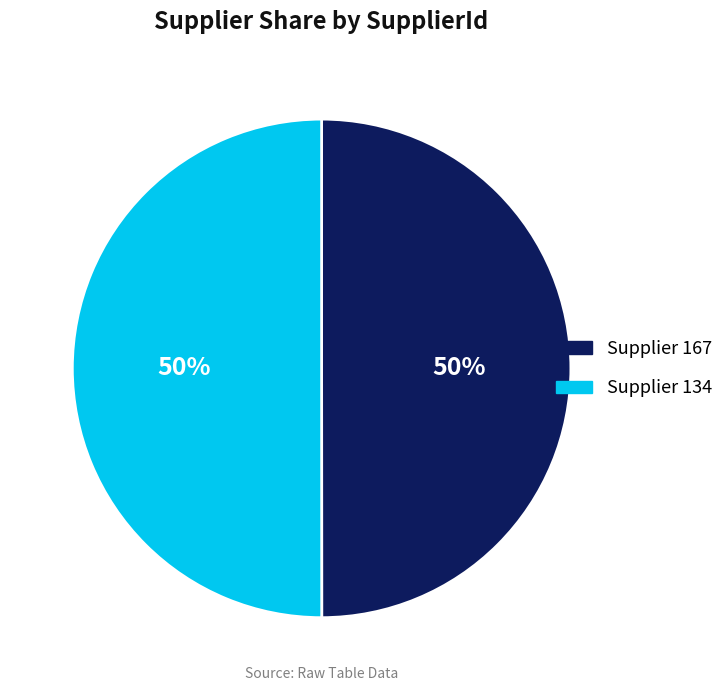

The Supplier 167 slice represents 50% of the pie. True or false?

True